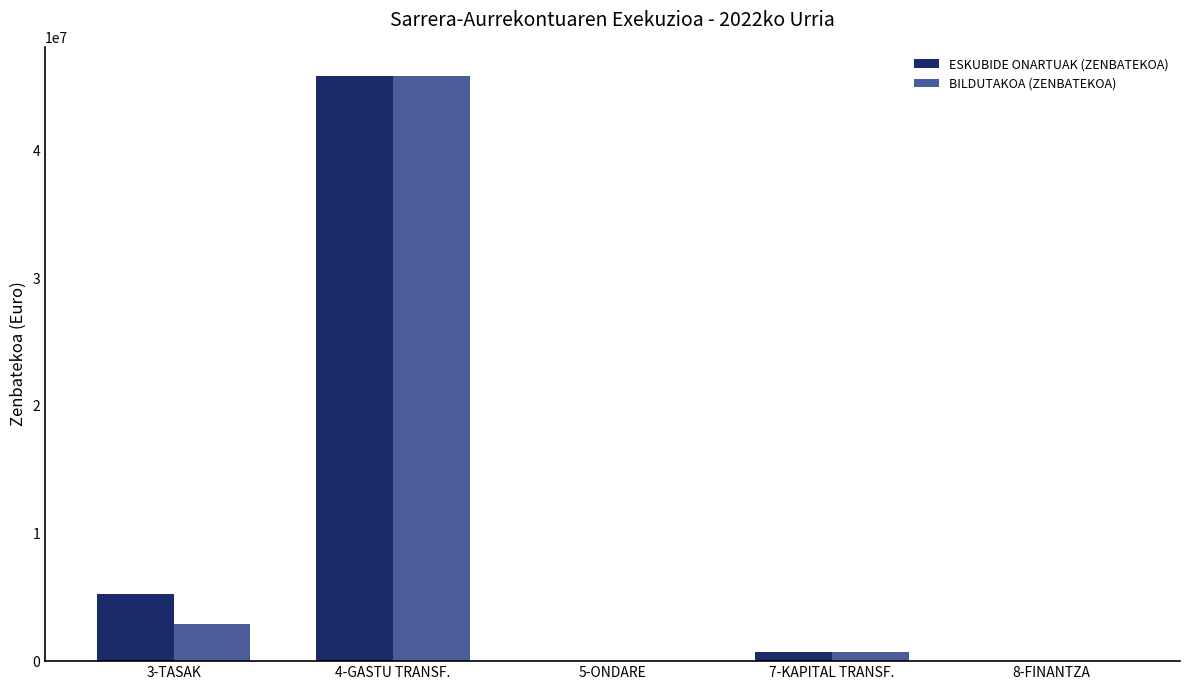

What is the average value of the BILDUTAKOA (ZENBATEKOA) series?

9885183.8